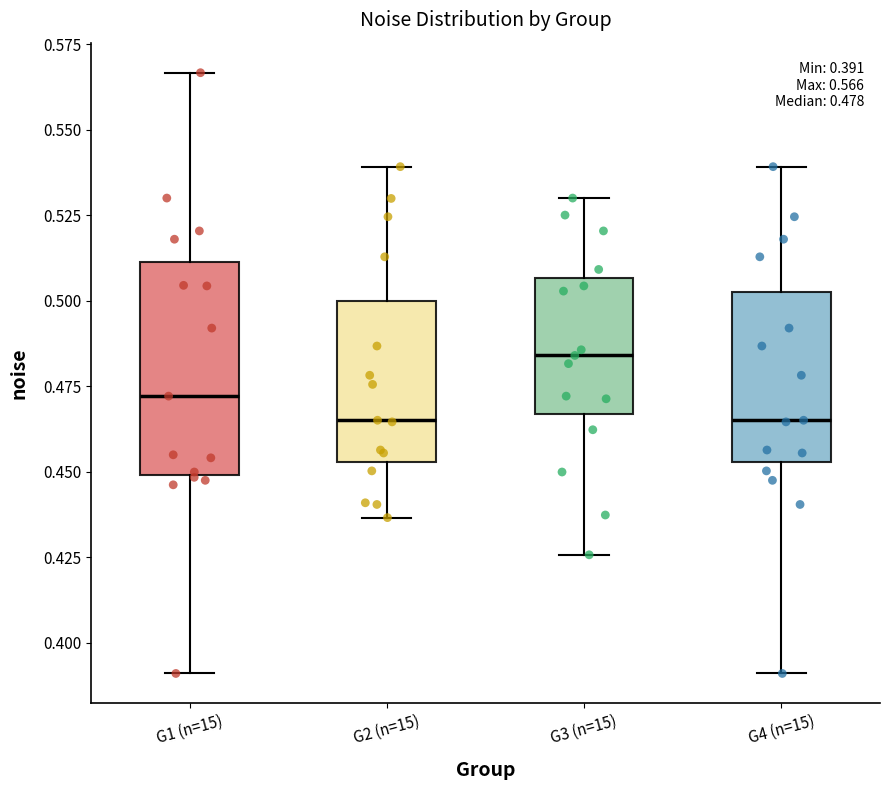

Comparing the boxes themselves (not the whiskers), which one is the tallest?

G1 (n=15)